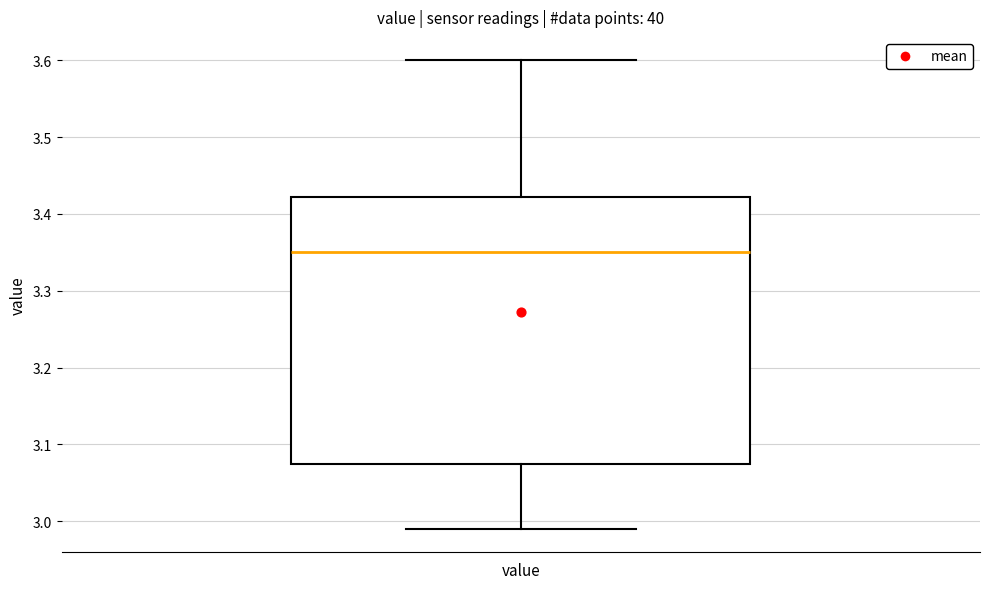

Transcribe this box plot: give where the median line is, the range the box spans, and where the two whiskers end, as read against the y-axis. The values are not printed on the chart, so give them approximately, as read against the axis.

median 3.35, box 3.08 to 3.42, whiskers 2.99 to 3.60